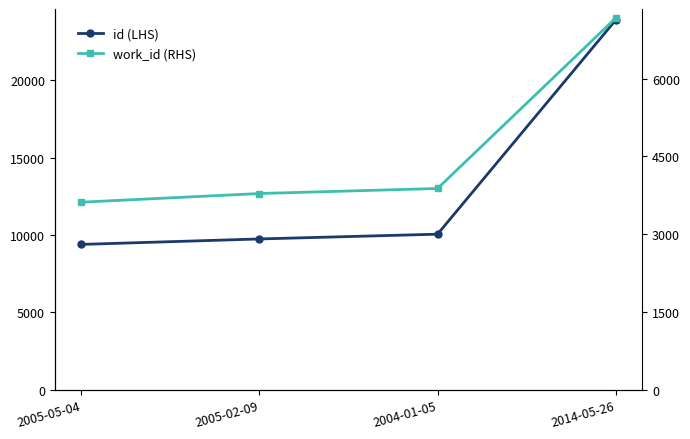

Between 2005-05-04 and 2014-05-26, which series saw the biggest shift?

id (LHS)